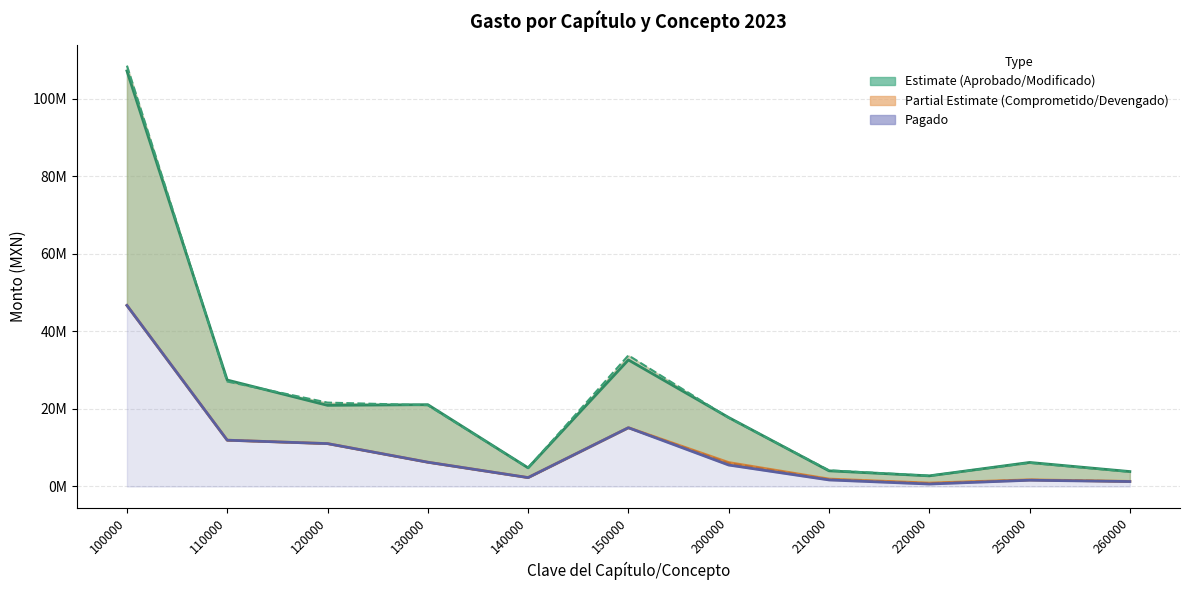

The value of Gasto comprometido at 250000 is 1105638.2. True or false?

False